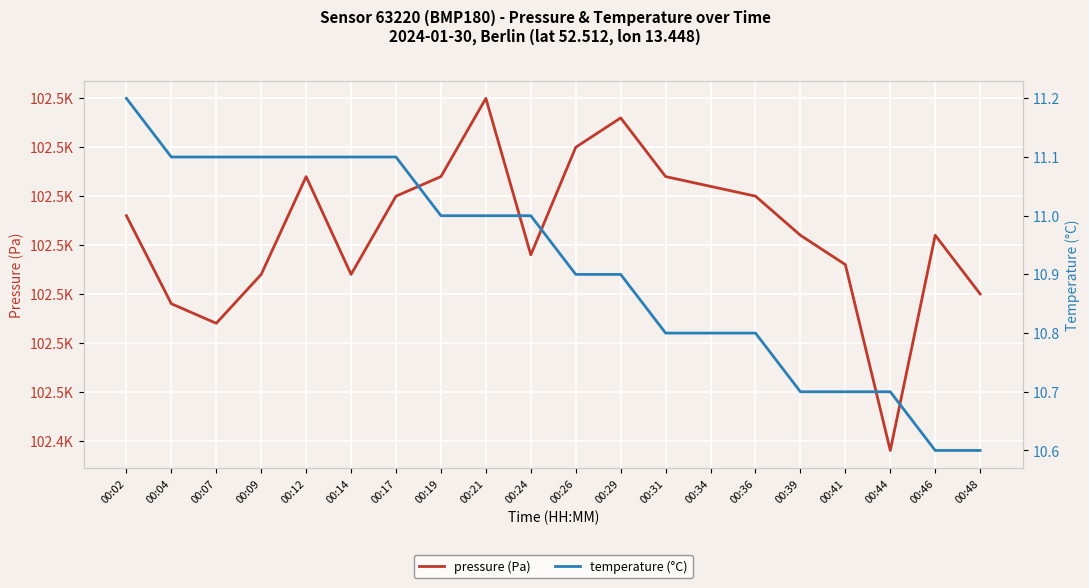

Rank the categories by pressure (Pa) value from highest to lowest.

00:21, 00:29, 00:26, 00:12, 00:19, 00:31, 00:34, 00:17, 00:36, 00:02, 00:39, 00:46, 00:24, 00:41, 00:09, 00:14, 00:48, 00:04, 00:07, 00:44